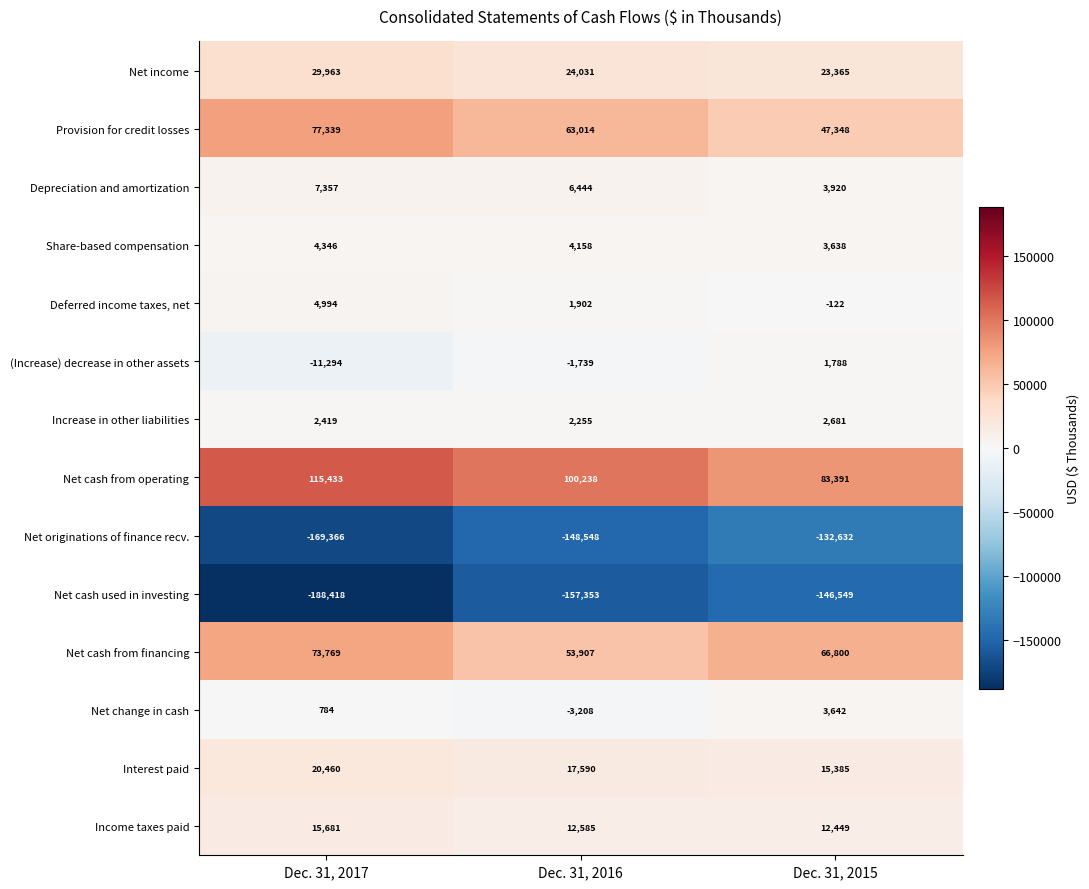

What is the average value of the Net income series?

25786